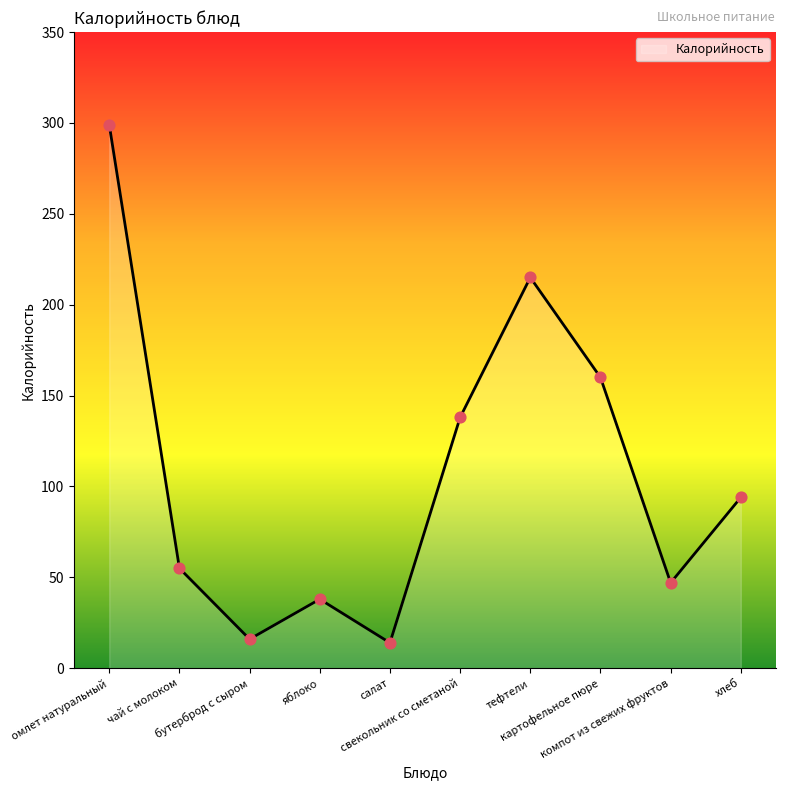

Between яблоко and свекольник со сметаной, which is larger?

свекольник со сметаной